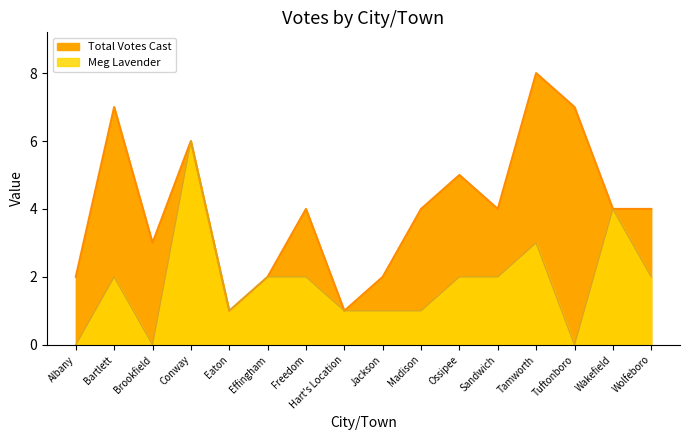

Which series has the widest spread of values?

Total Votes Cast